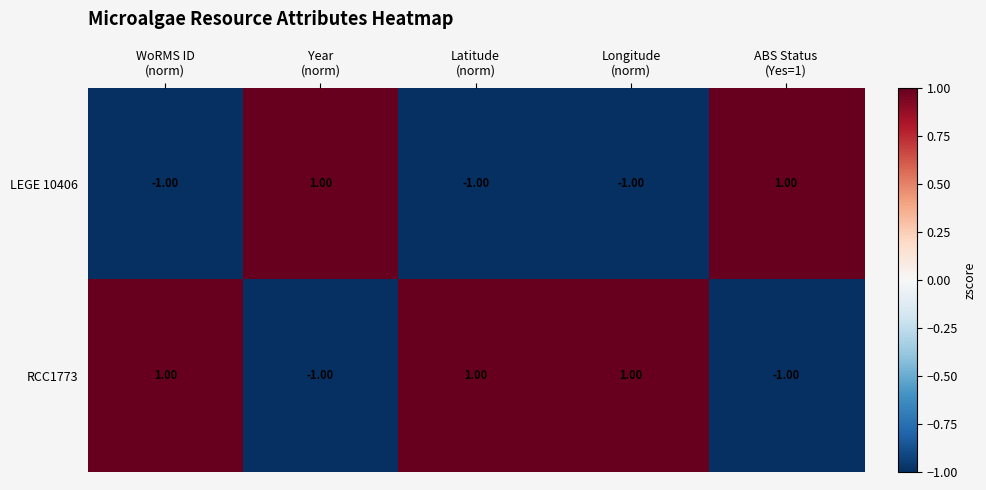

Which series has the largest total across all categories?

RCC1773